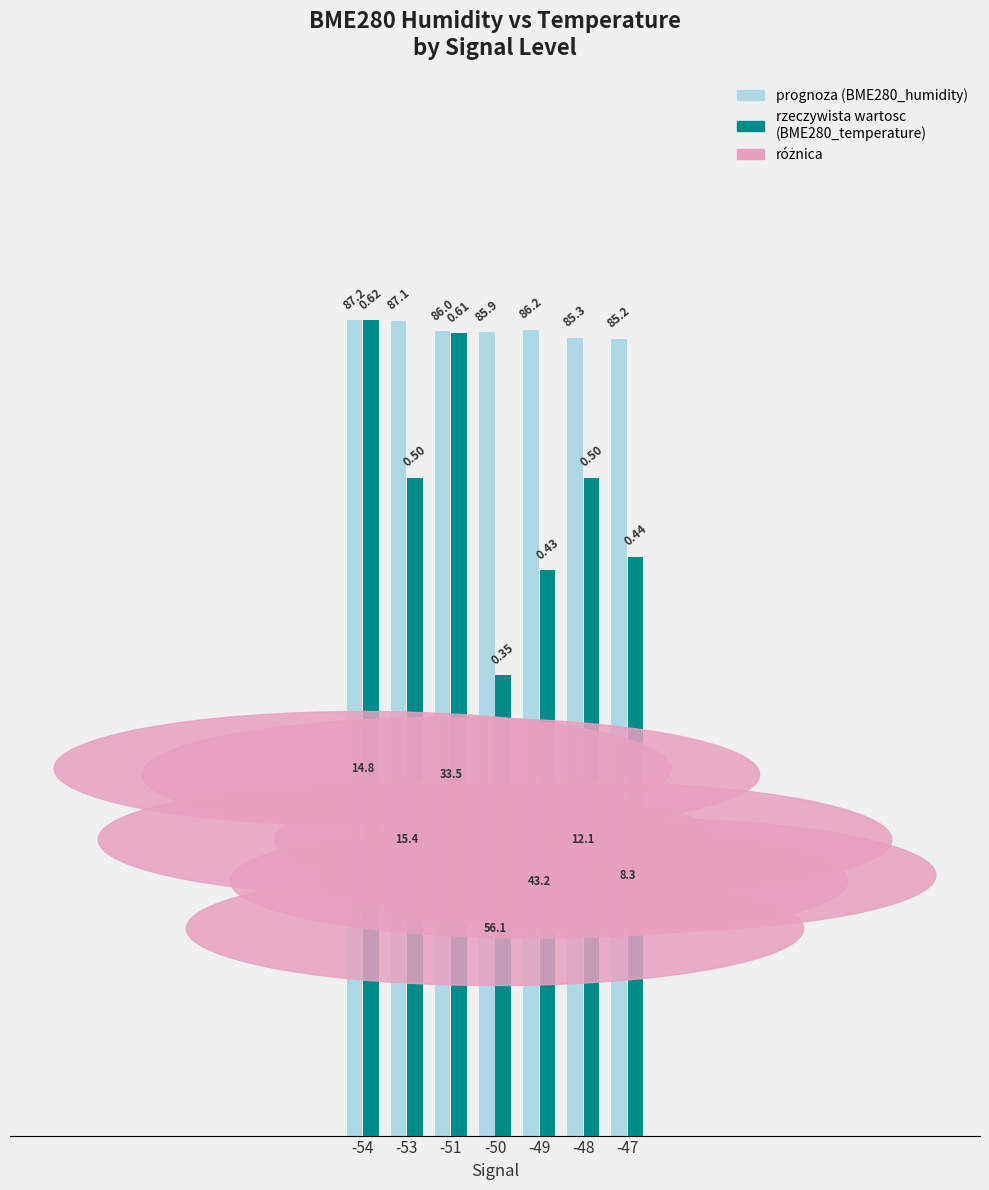

How many bars are there in total?

14